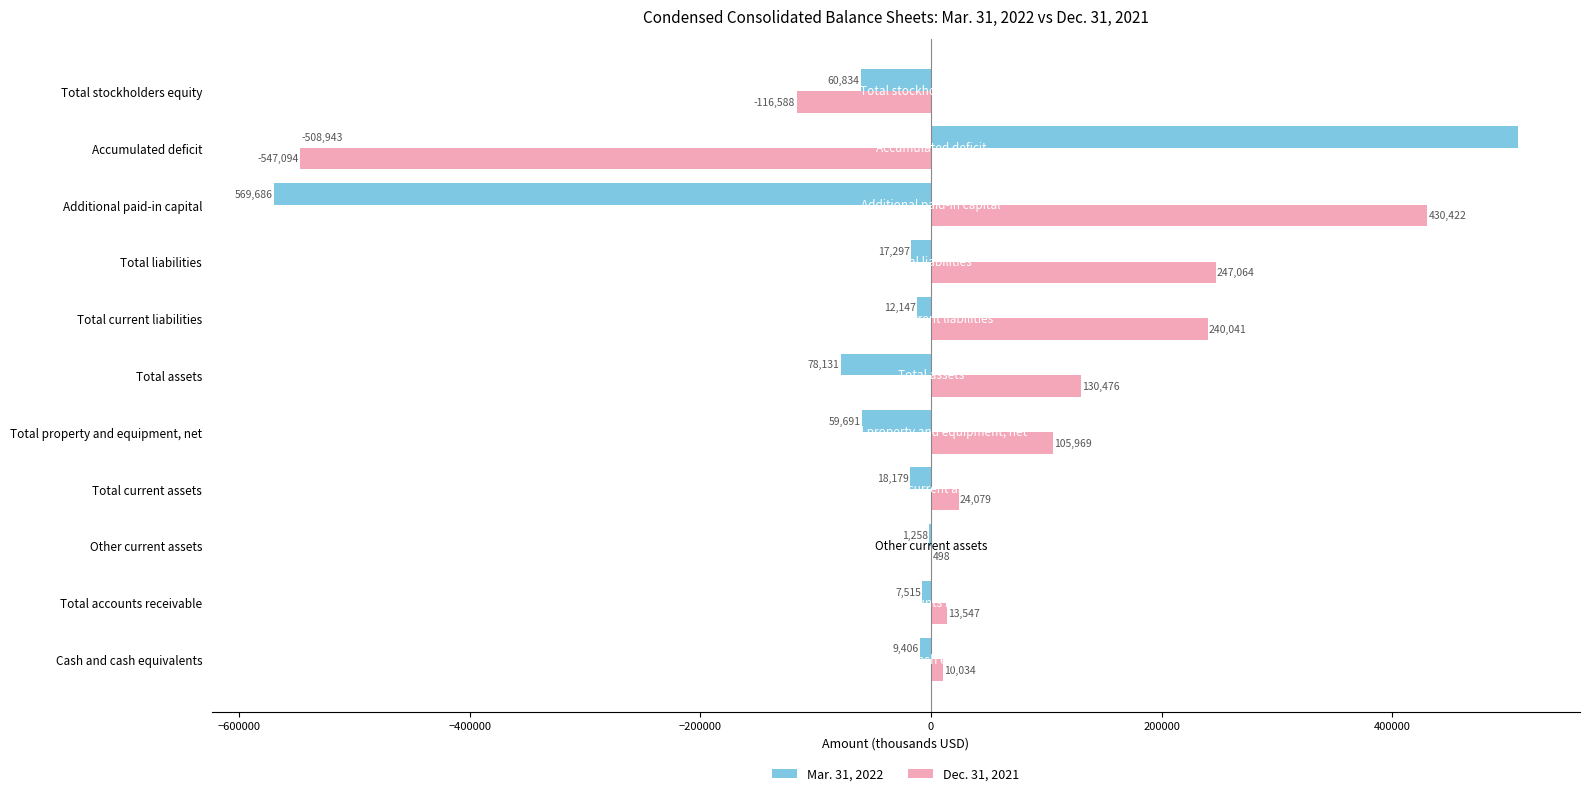

What is the sum of all Mar. 31, 2022 values?

-325201